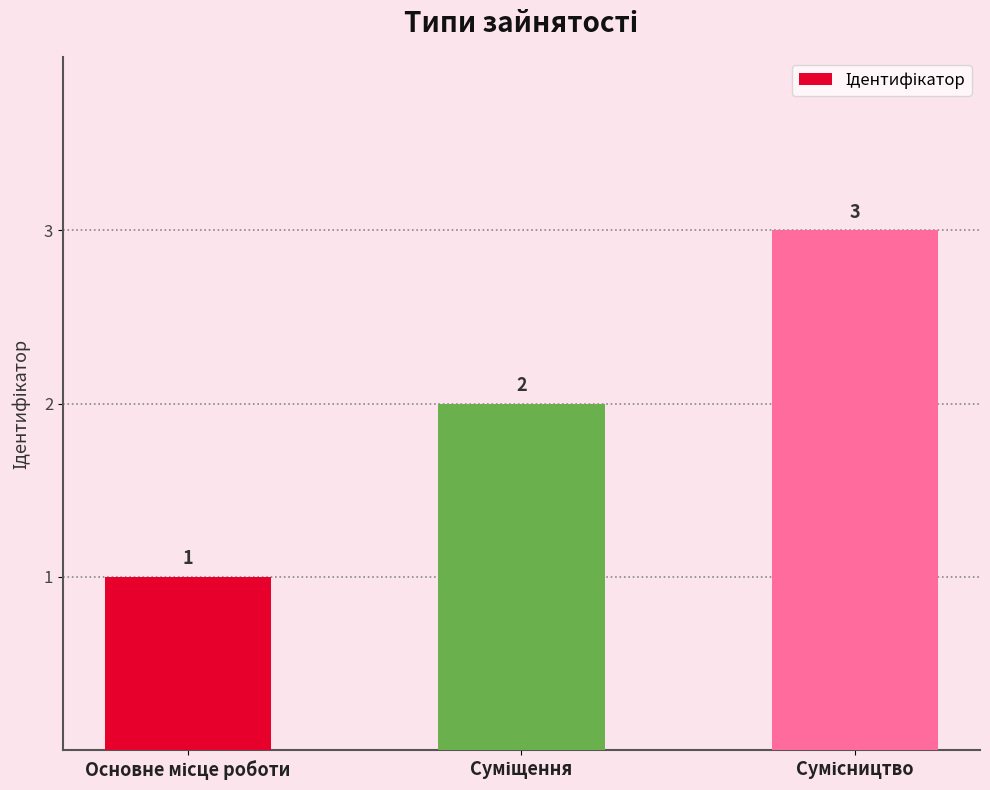

Count the number of categories in the chart.

3